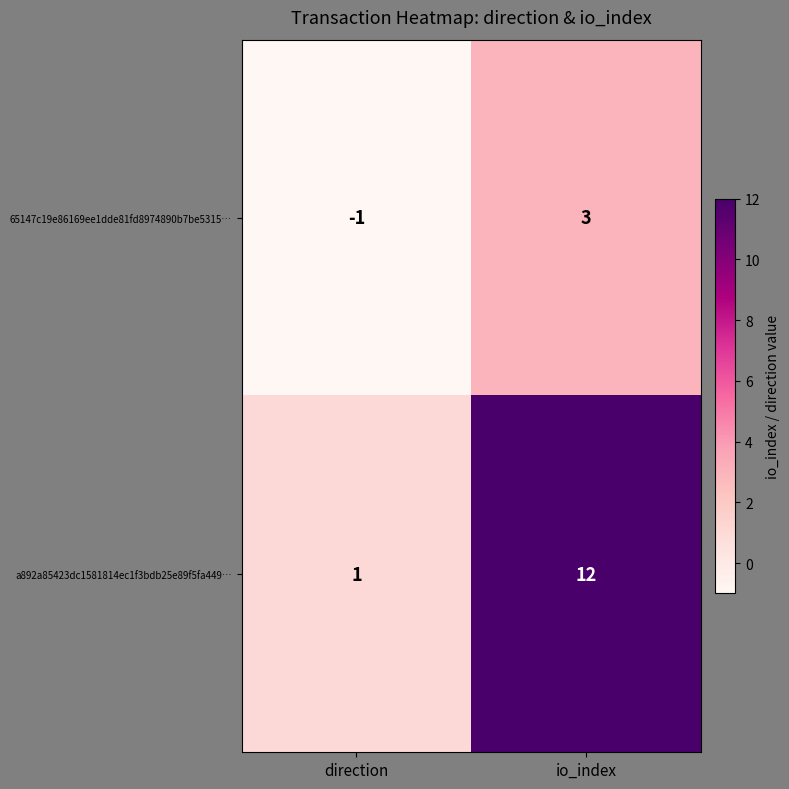

What is the sum of all a892a85423dc1581814ec1f3bdb25e89f5fa449… values?

13